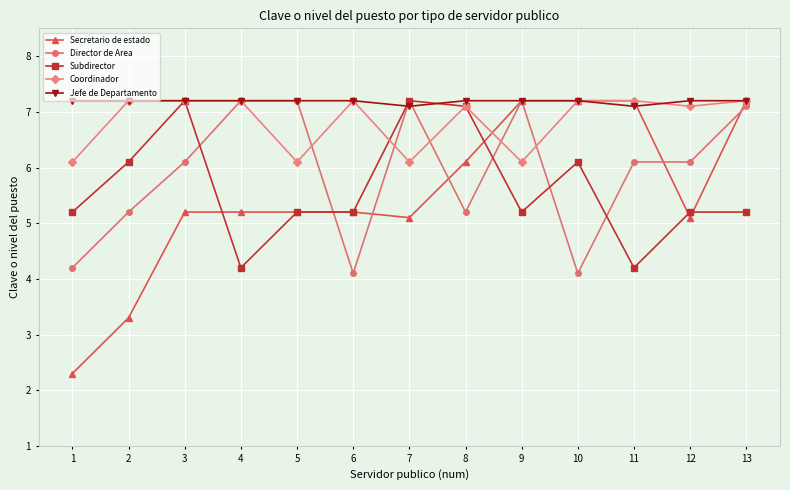

True or false: Coordinador has a value of 6.1 at 5.

True